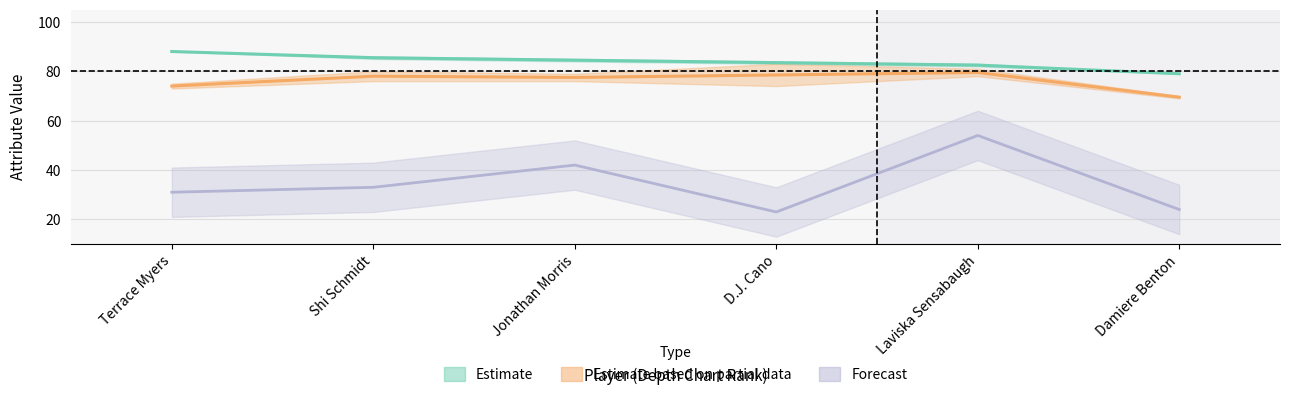

At how many categories does at least one series exceed 29?

6